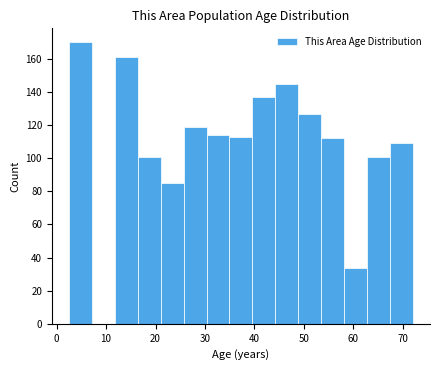

Reading left to right, list every bar in this chart as the range it spans on the x-axis followed by its height. Neither the bar edges nor the heights are printed on the chart, so give them approximately, as read against the axes.

3 to 7: 170
7 to 12: 0
12 to 16: 162
16 to 21: 102
21 to 26: 86
26 to 30: 120
30 to 35: 114
35 to 40: 114
40 to 44: 138
44 to 49: 146
49 to 53: 128
53 to 58: 112
58 to 63: 34
63 to 67: 102
67 to 72: 110